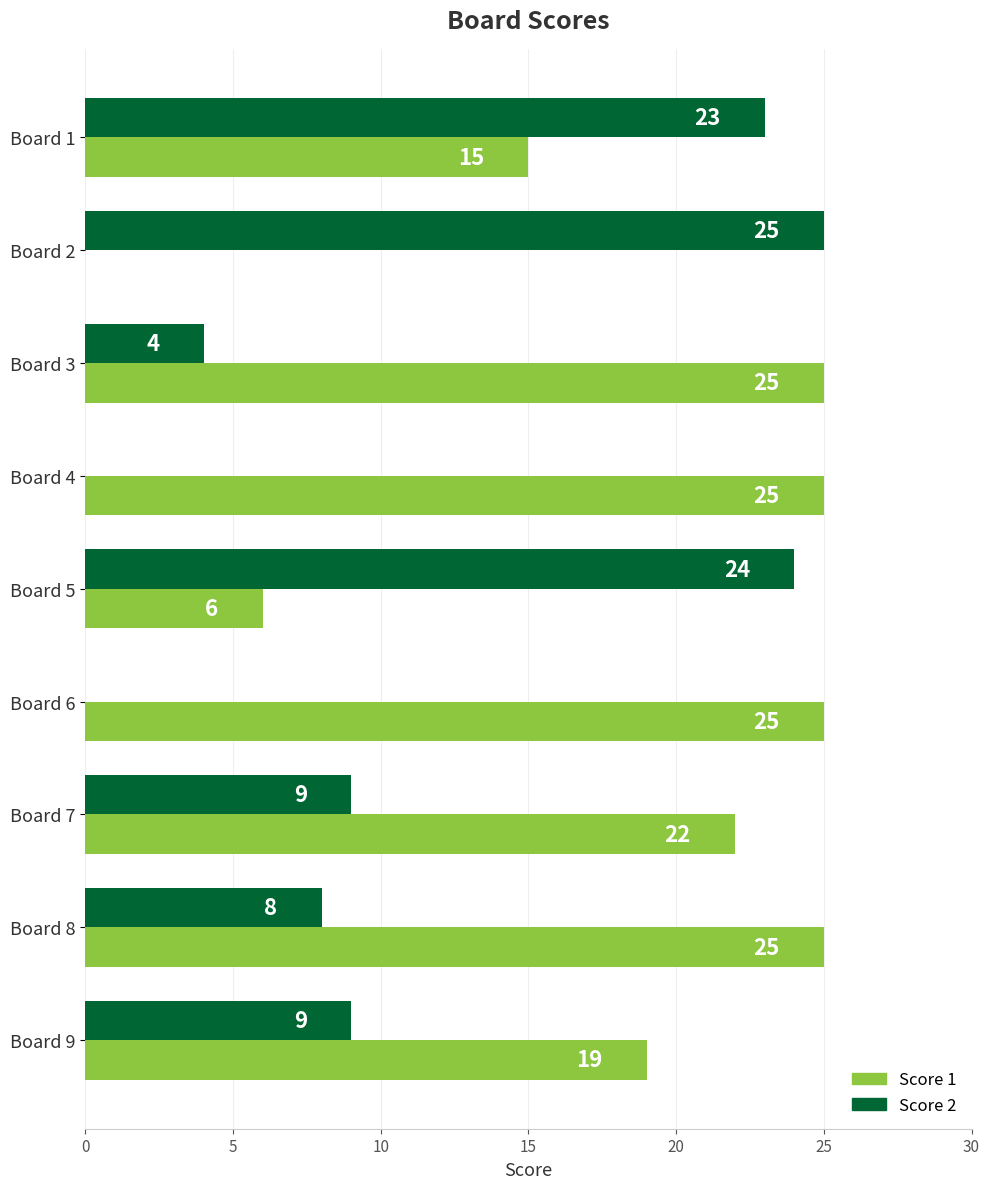

What is the sum of all Score 2 values?

102